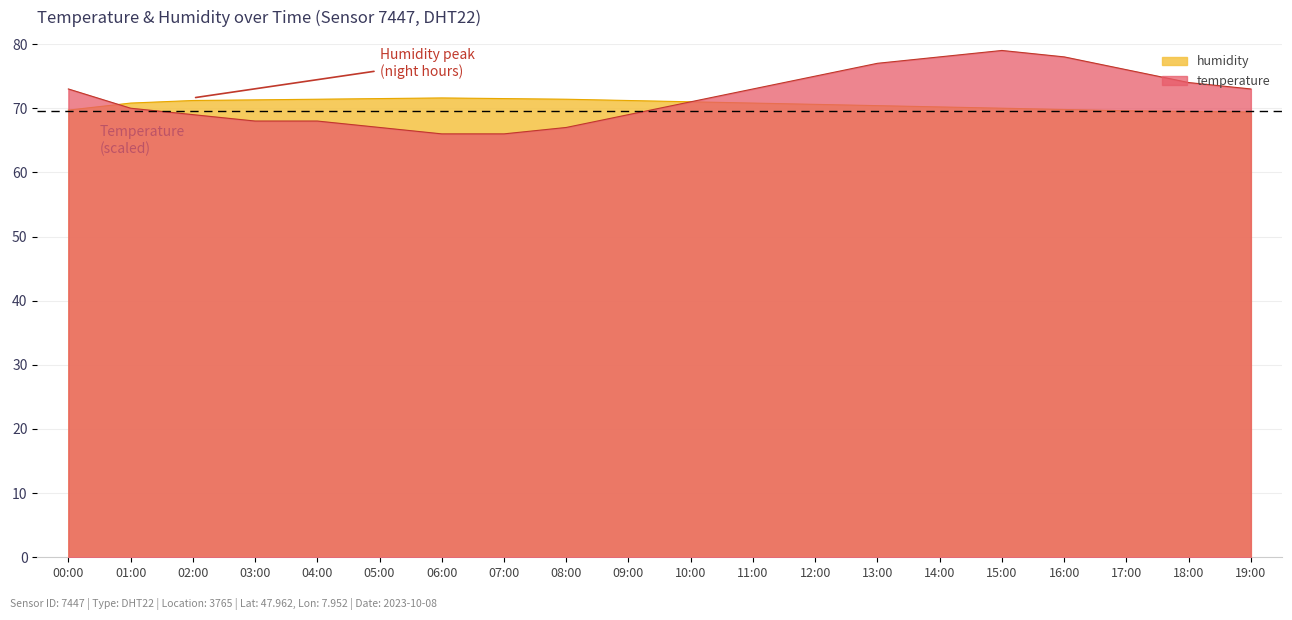

What is the label of the 17th point from the right?

03:00